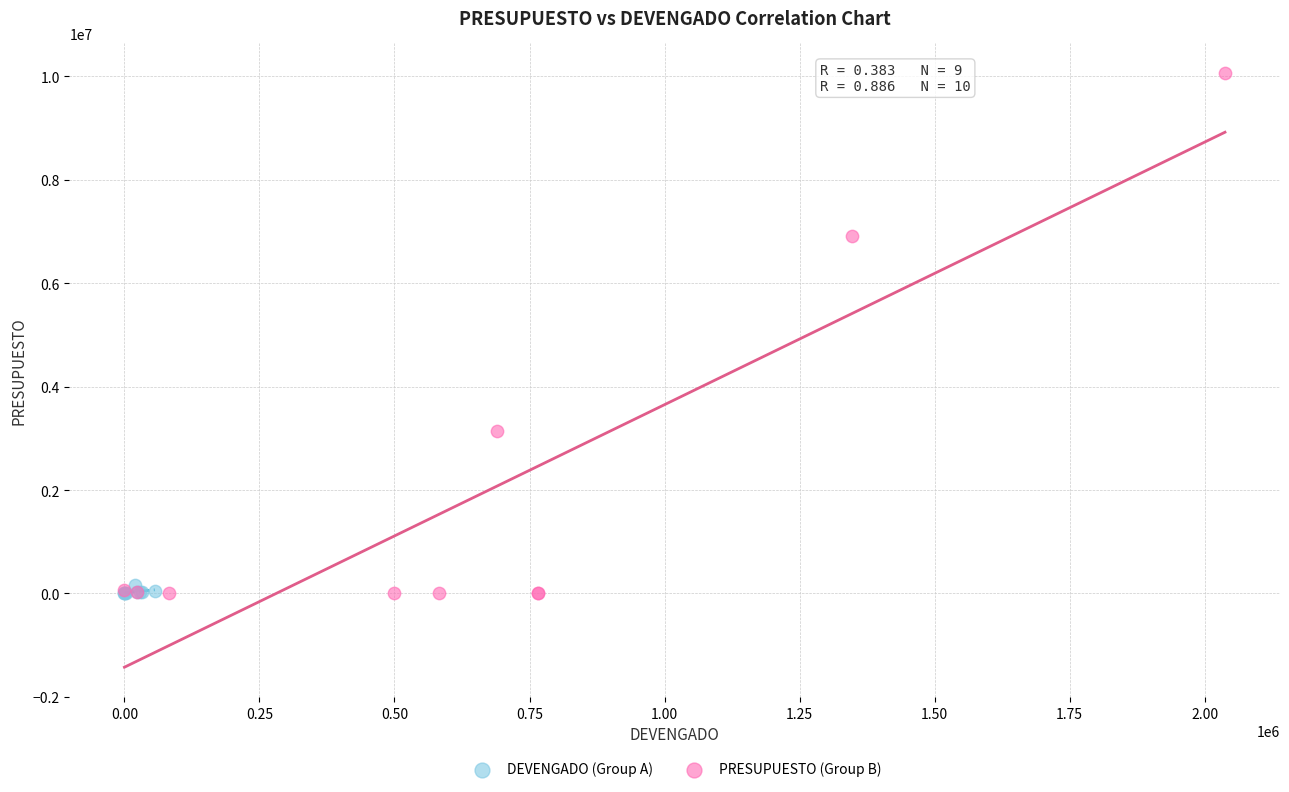

What are all the series names shown in the legend?

DEVENGADO (Group A), PRESUPUESTO (Group B)